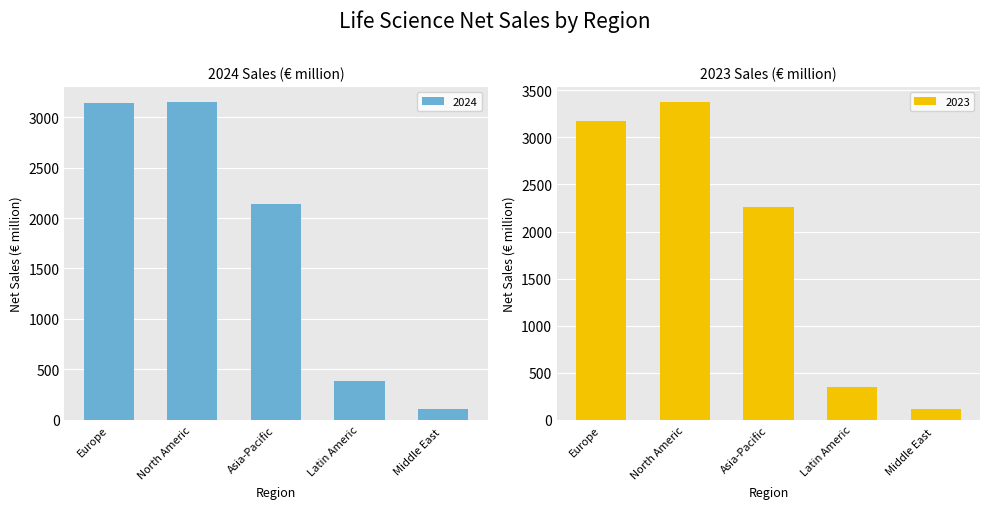

What is the difference between the second highest and second lowest values in the 2024 series?

2754